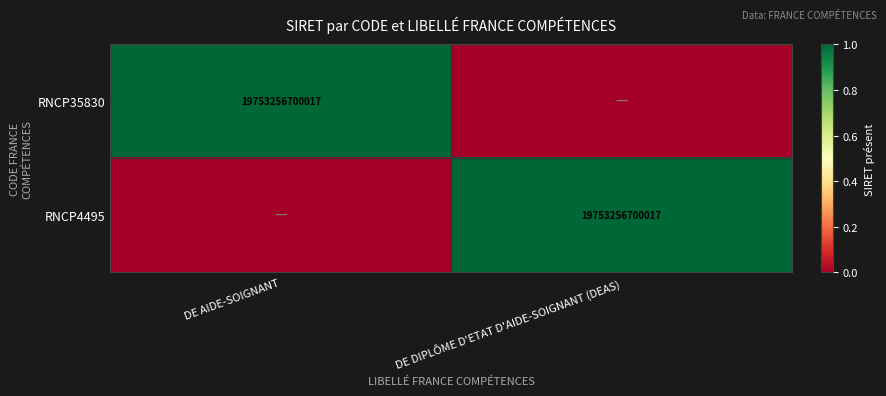

What is the total value across all series at DE AIDE-SOIGNANT?

1